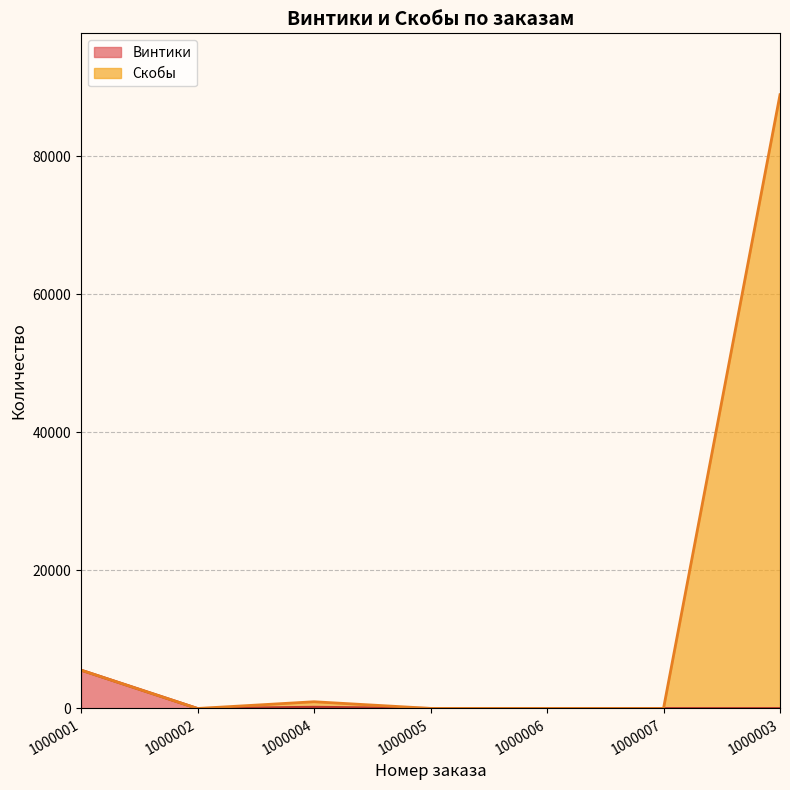

How many values in Винтики are above zero?

3